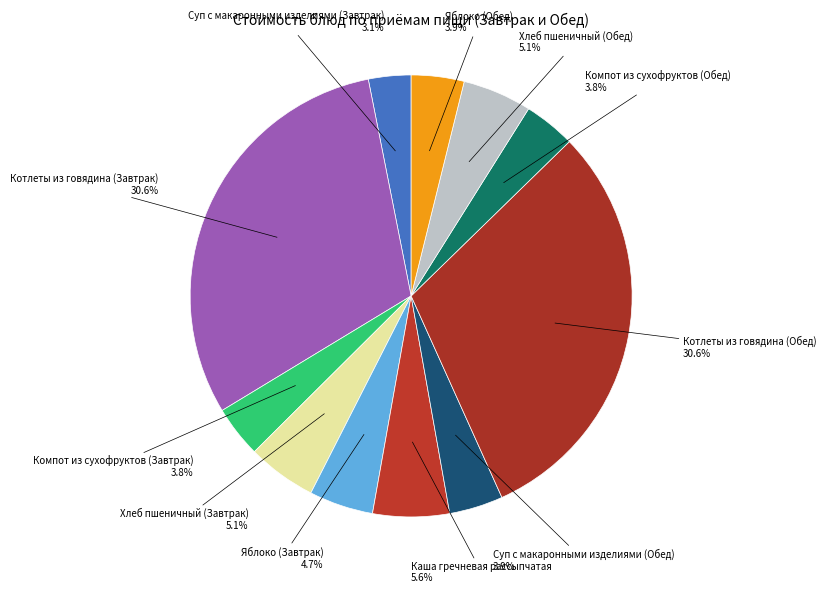

Is there a majority slice in this chart?

No